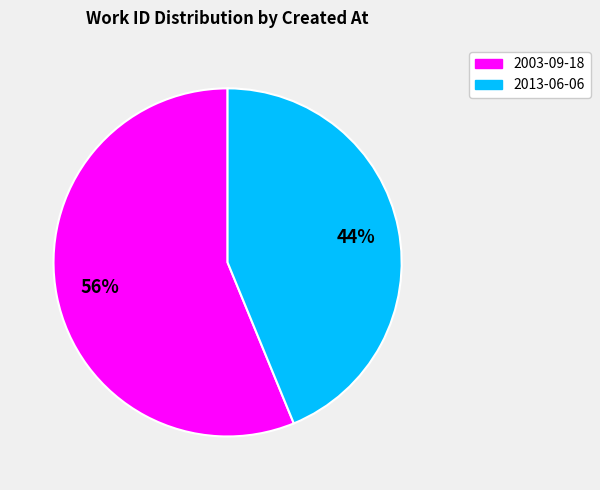

To the nearest percent, what is the difference between the largest and smallest slice percentages?

12%